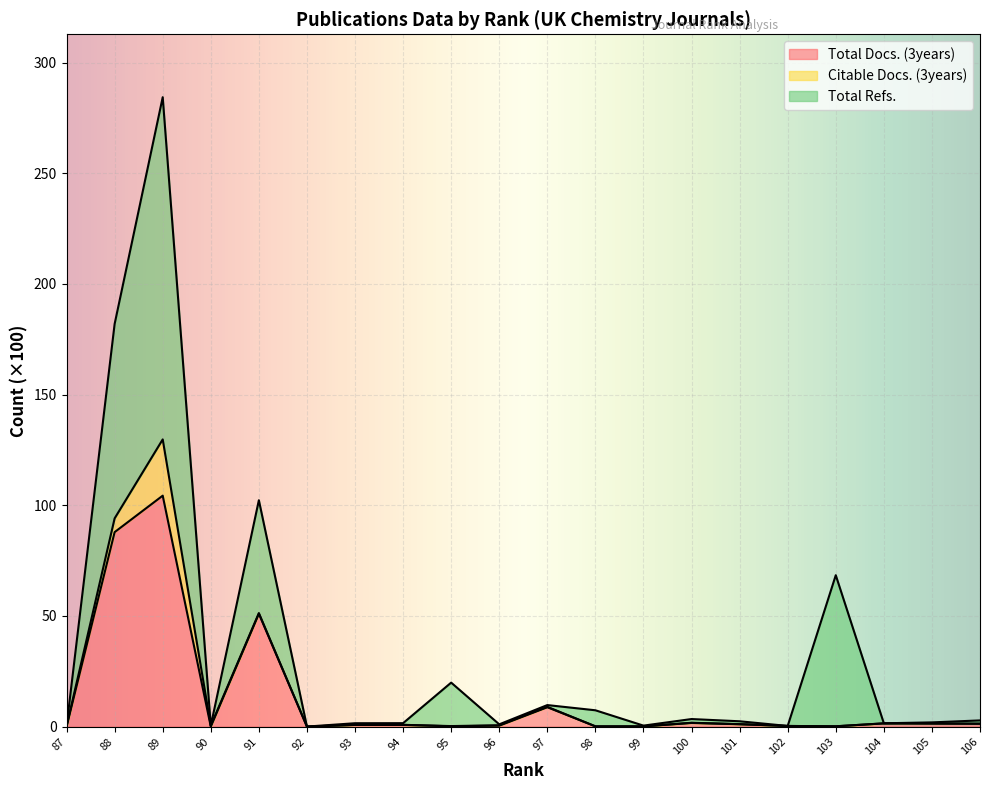

Does the chart display data point markers on the line(s)?

No